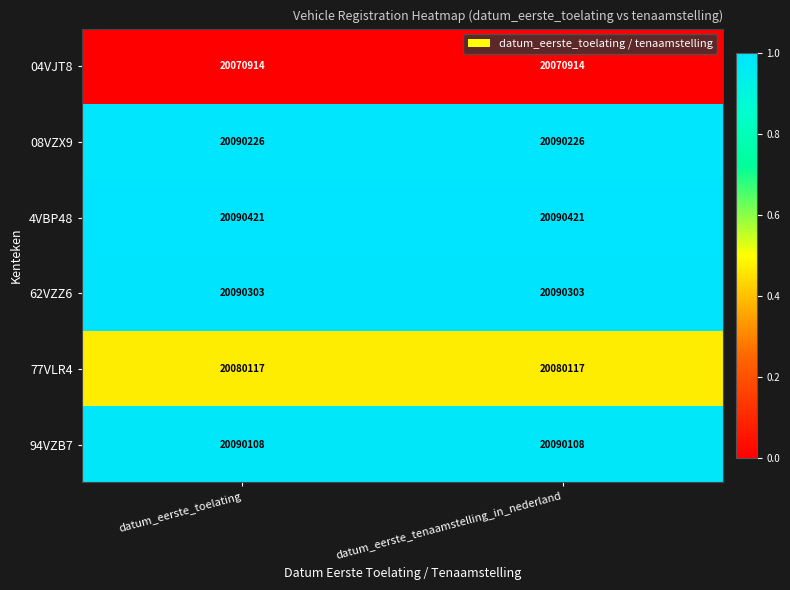

Is the value of 94VZB7 at datum_eerste_toelating greater than the value of 77VLR4 at datum_eerste_tenaamstelling_in_nederland?

Yes